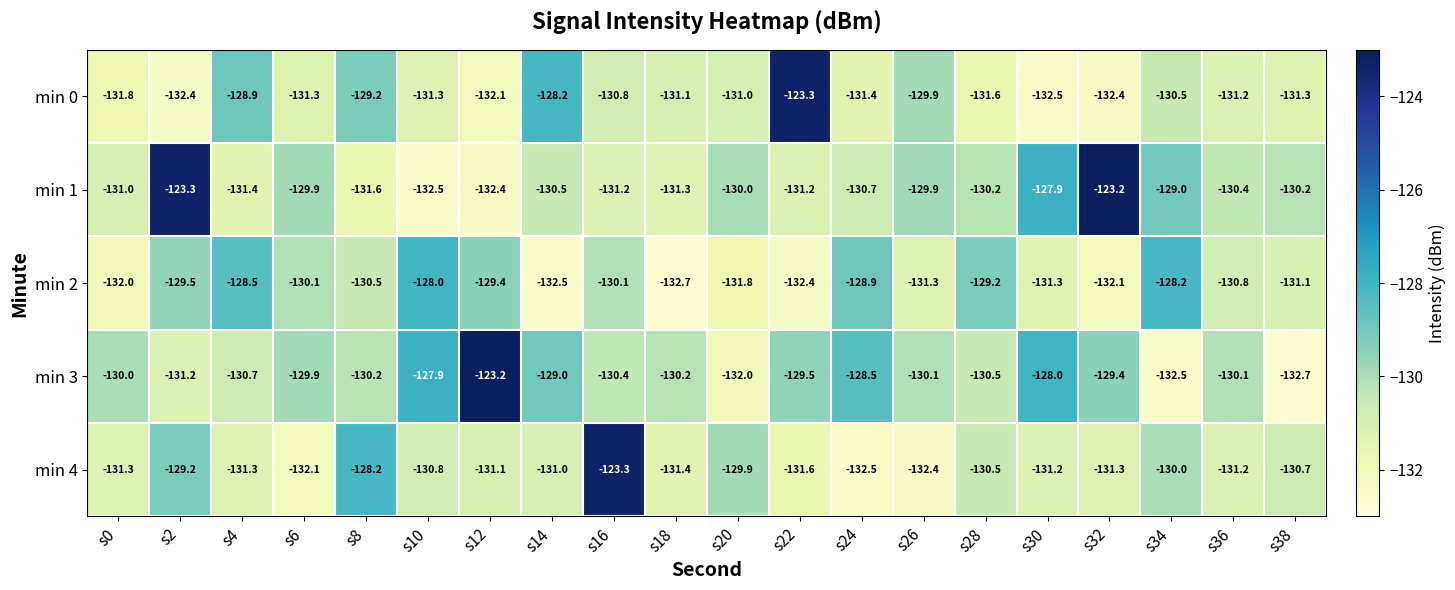

What is the greatest value displayed?

-123.2